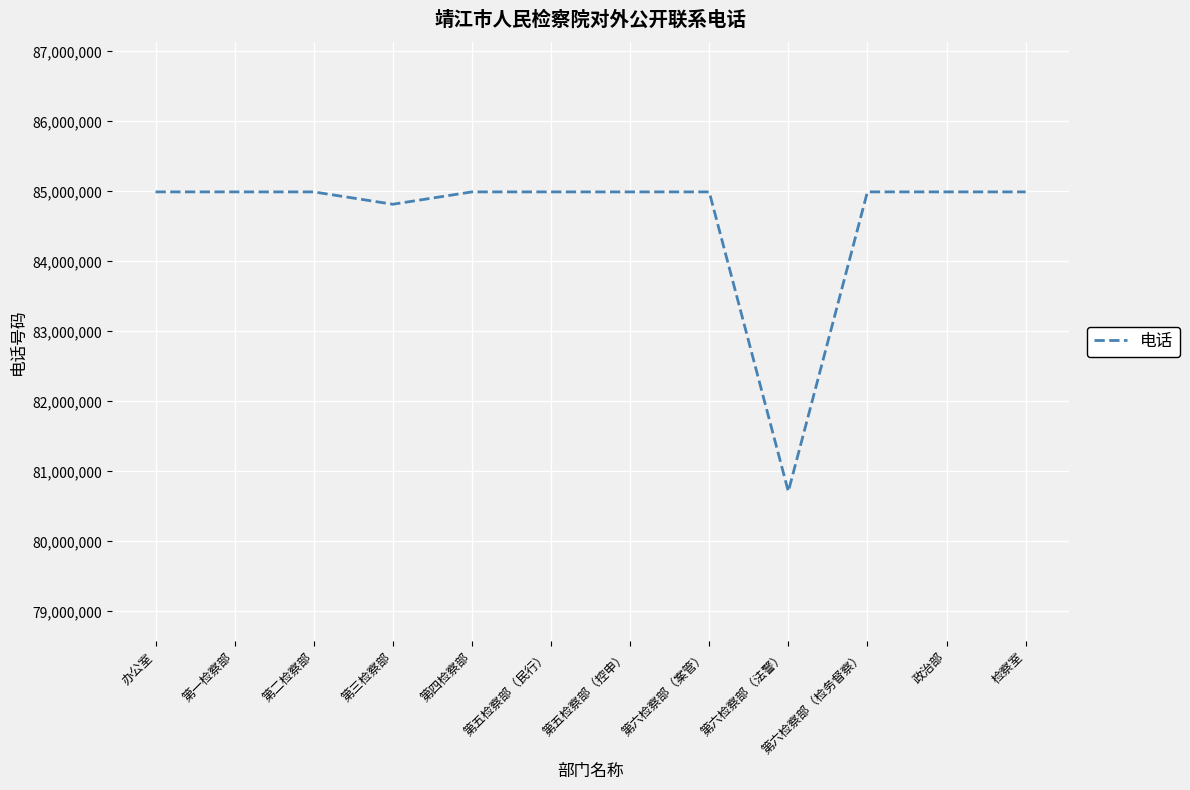

Where is the data nearest to the value 82853403?

第三检察部